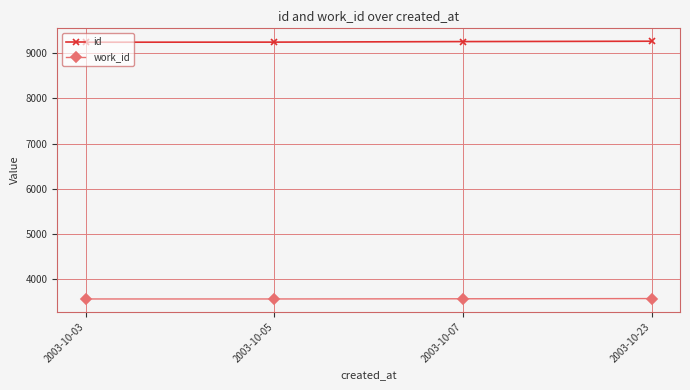

How many categories are shown in the chart?

4